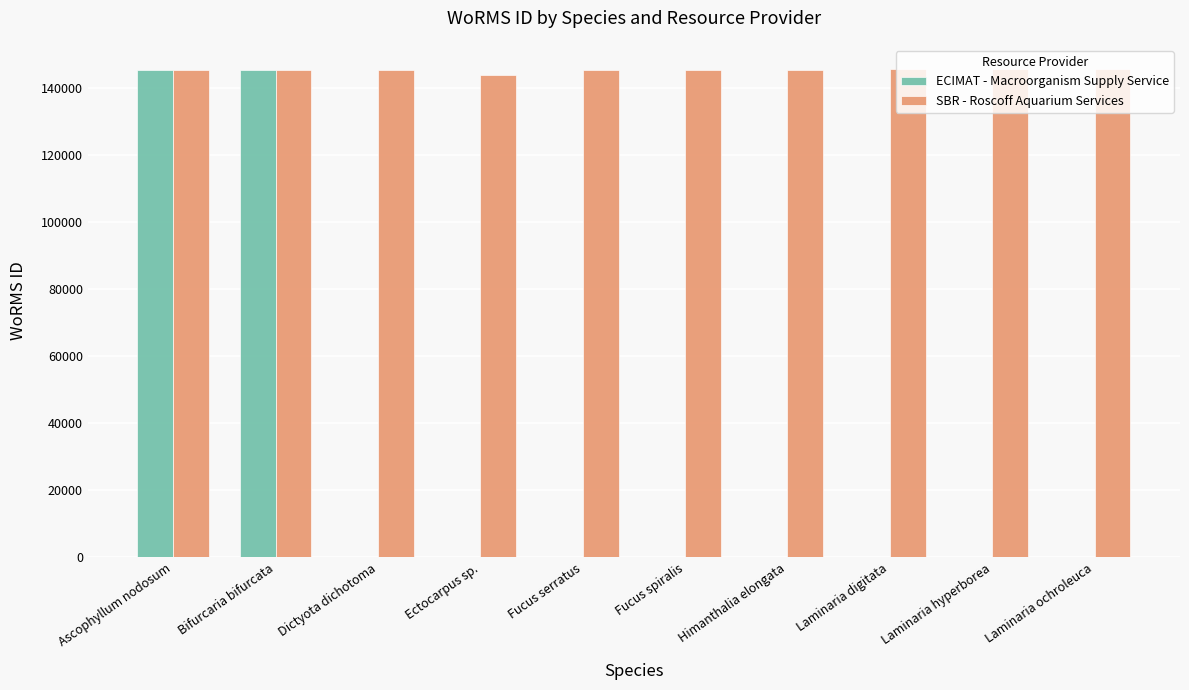

Is it true that SBR - Roscoff Aquarium Services equals 78210 at Fucus serratus?

False